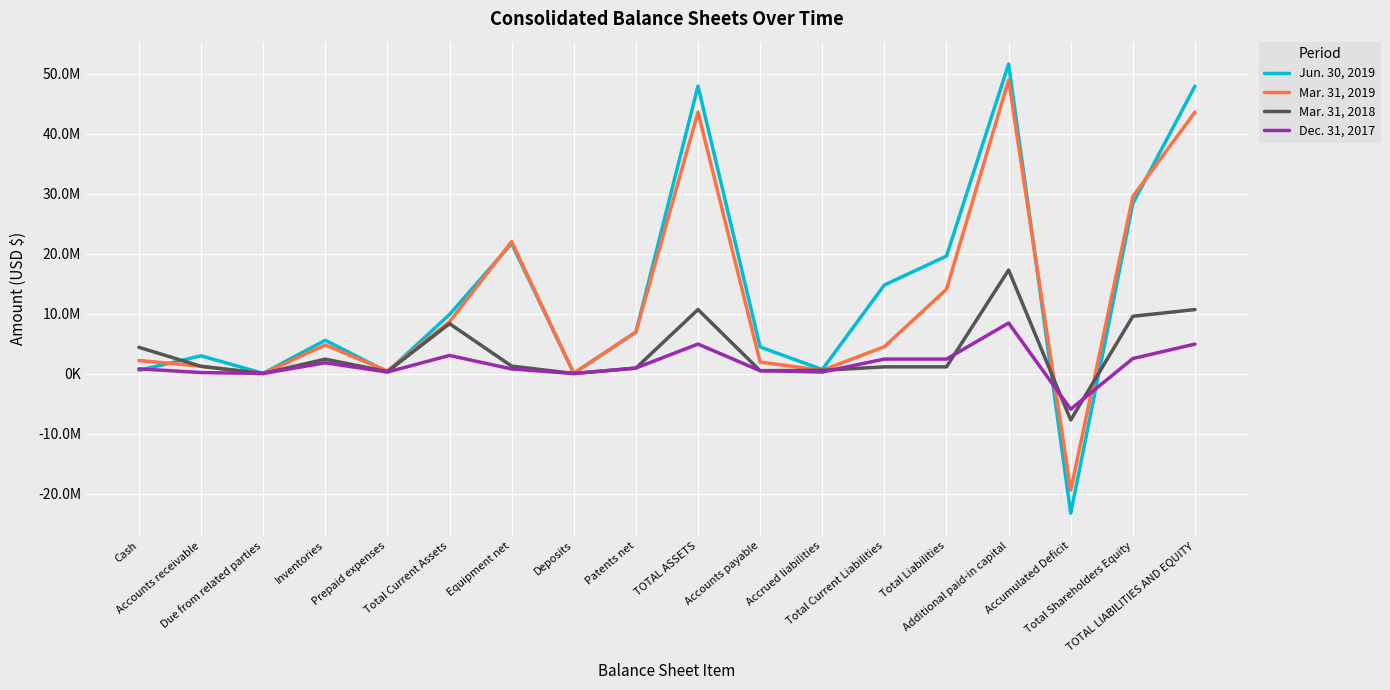

What are all the series names shown in the legend?

Jun. 30, 2019, Mar. 31, 2019, Mar. 31, 2018, Dec. 31, 2017